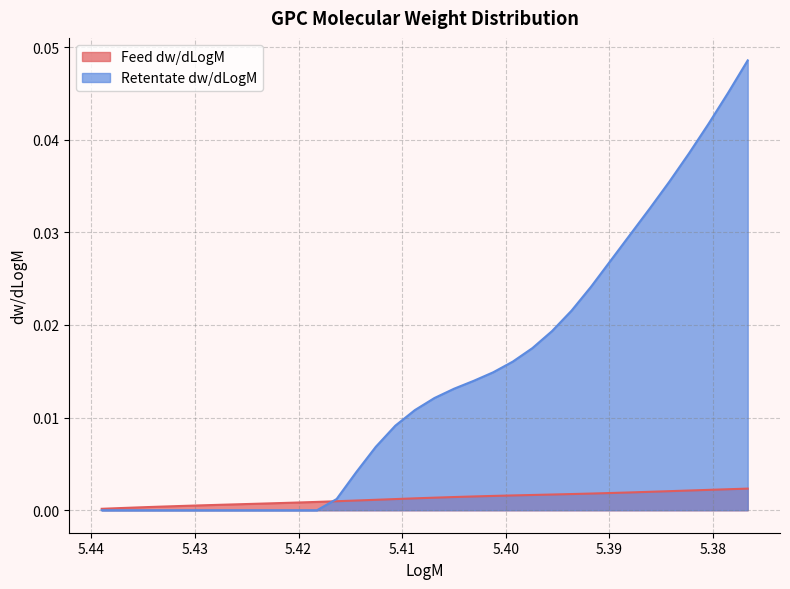

List the series in order of their overall mean, highest first.

Retentate dw/dLogM, Feed dw/dLogM